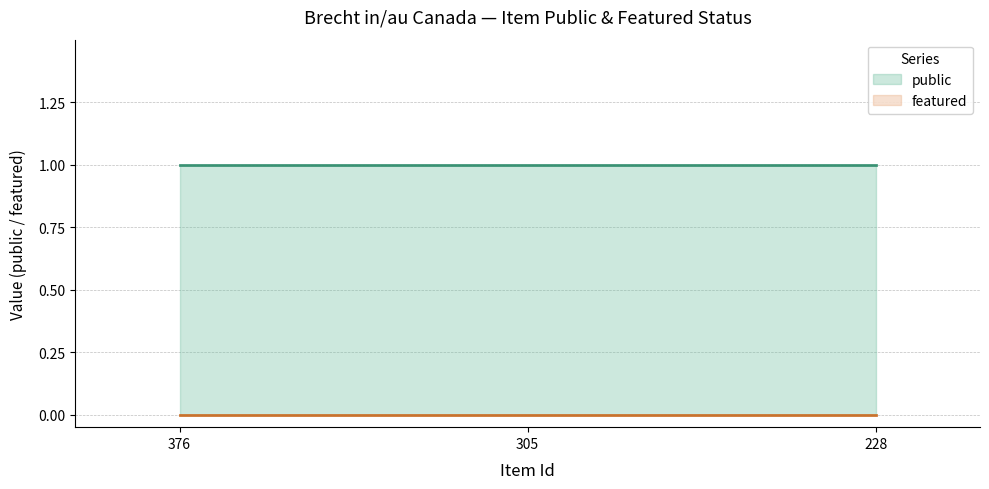

Which has a higher value, 305 or 228?

305